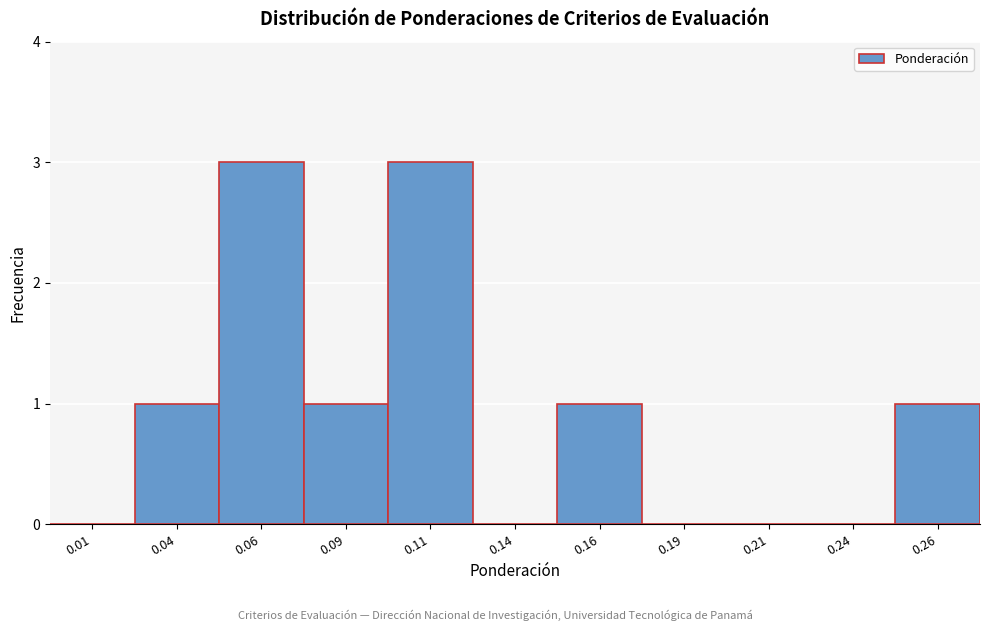

How tall is the bar that spans 0.025 to 0.050 on the x-axis? The values are not printed on the chart, so give them approximately, as read against the axis.

1